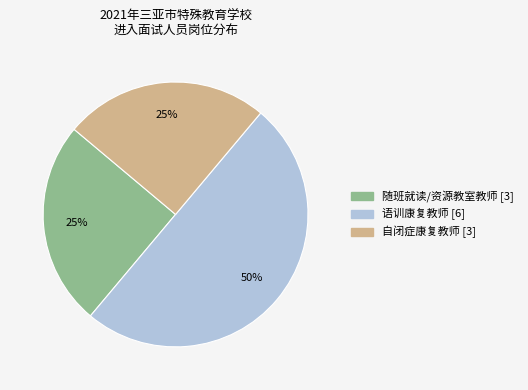

To the nearest percent, what is the difference between the largest and smallest slice percentages?

25%